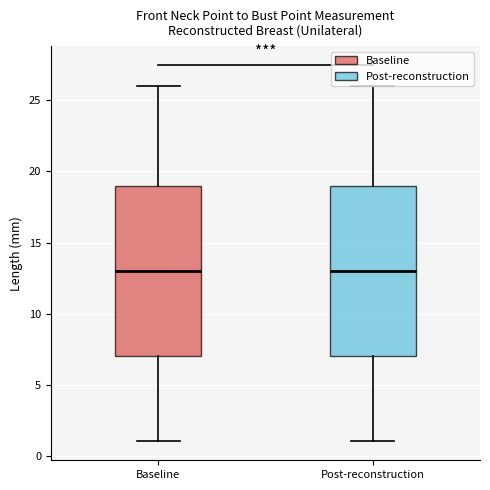

Reading left to right, transcribe this box plot: for each box, give where its median line is, the range the box spans, and where its two whiskers end, as read against the y-axis. The values are not printed on the chart, so give them approximately, as read against the axis.

Baseline: median 13, box 7 to 19, whiskers 1 to 26
Post-reconstruction: median 13, box 7 to 19, whiskers 1 to 26